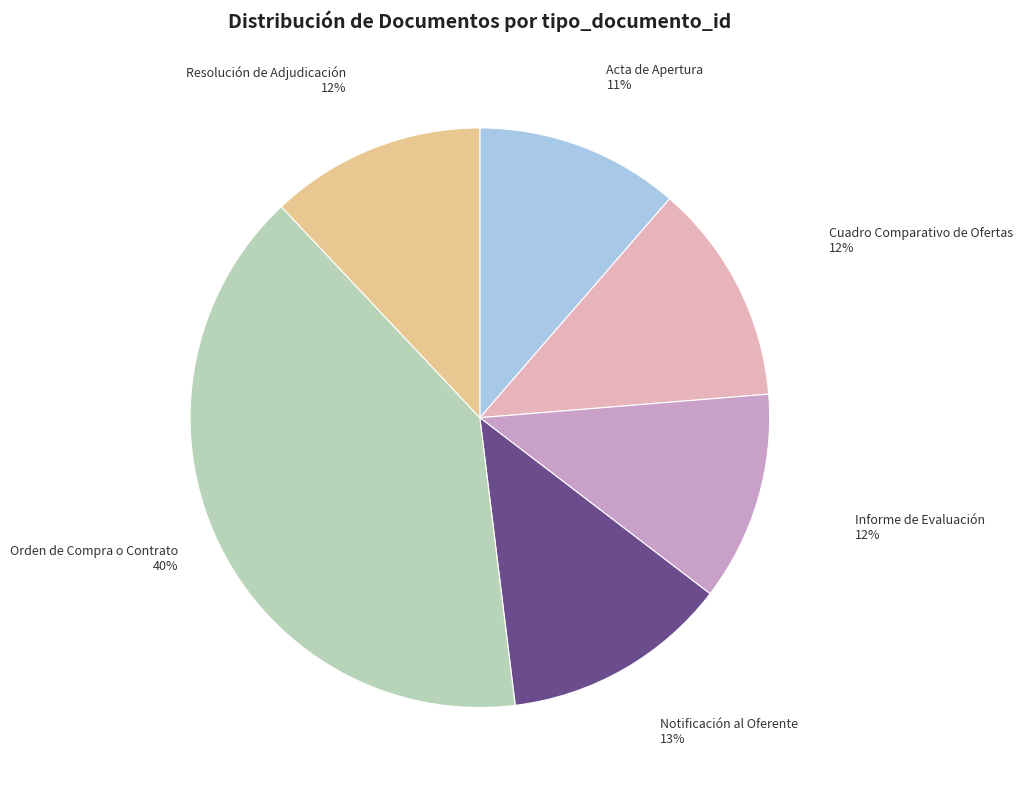

To the nearest percent, what is the difference between the largest and smallest slice percentages?

29%